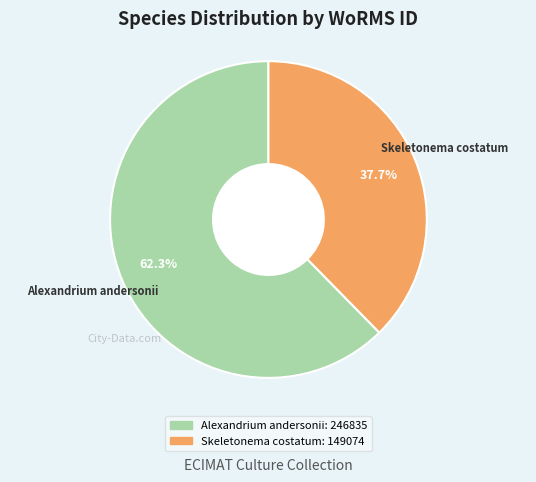

What percentage is NOT represented by Alexandrium andersonii?

37.7%